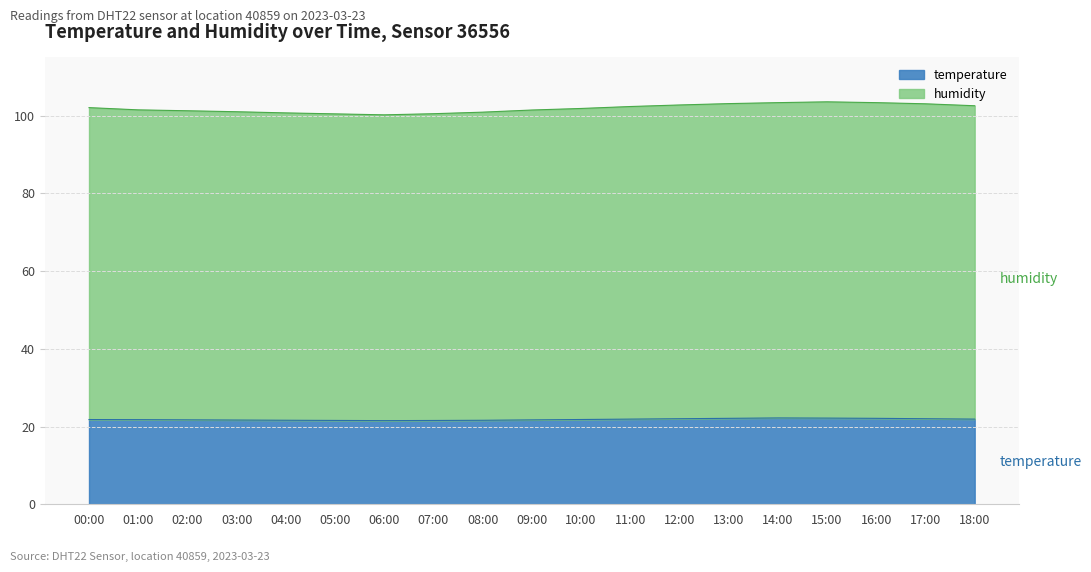

At which category does temperature reach its first local peak?

14:00